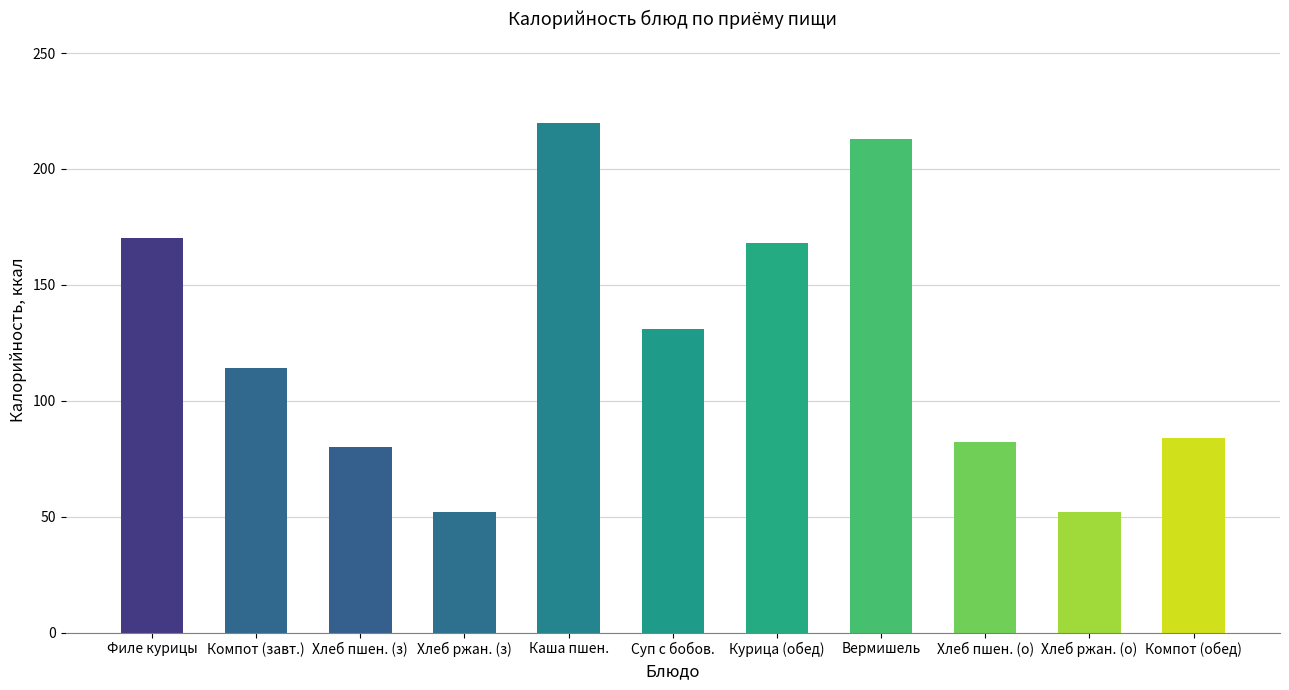

Which has a higher value, Курица (обед) or Хлеб пшен. (з)?

Курица (обед)